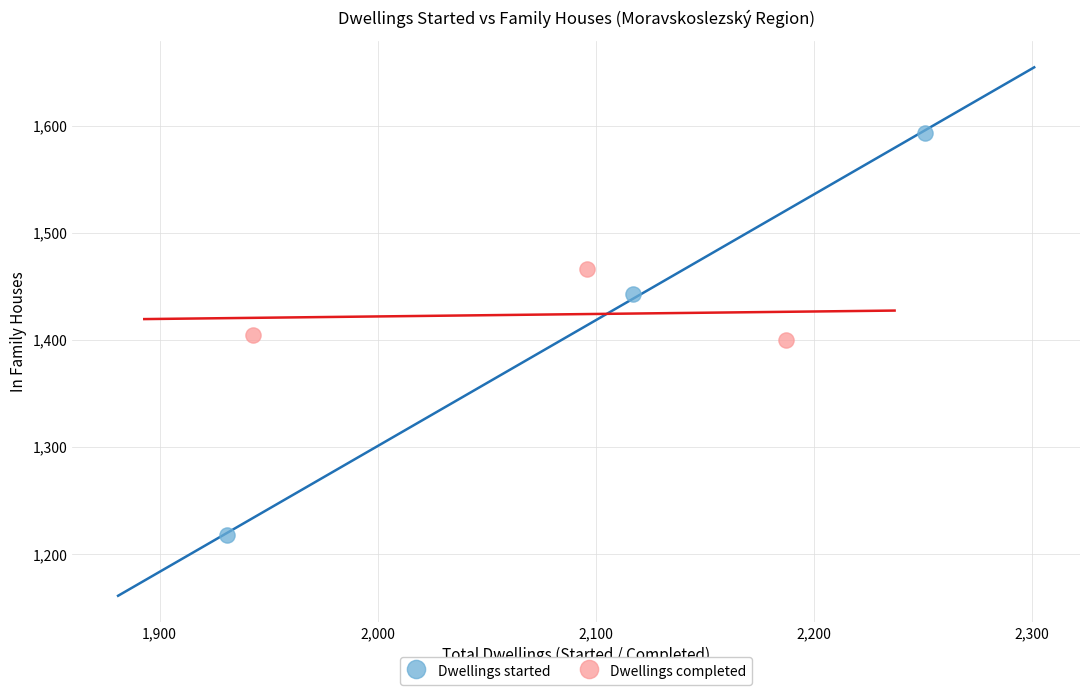

Which series reaches the maximum Y coordinate?

Dwellings started